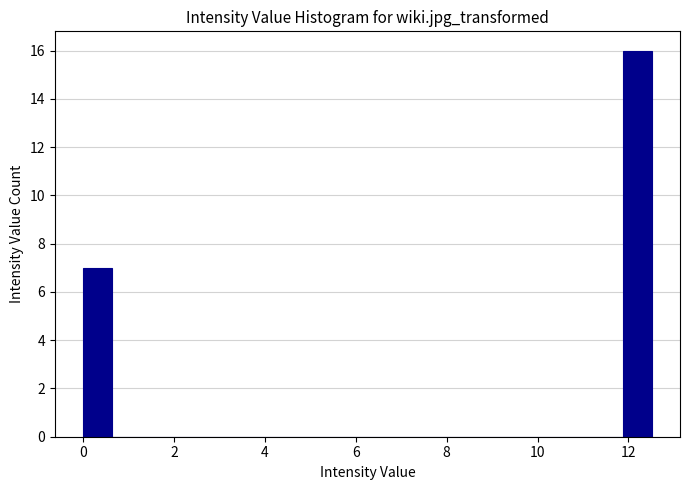

Read against the x-axis, roughly where is the centre of the tallest bar?

12.2